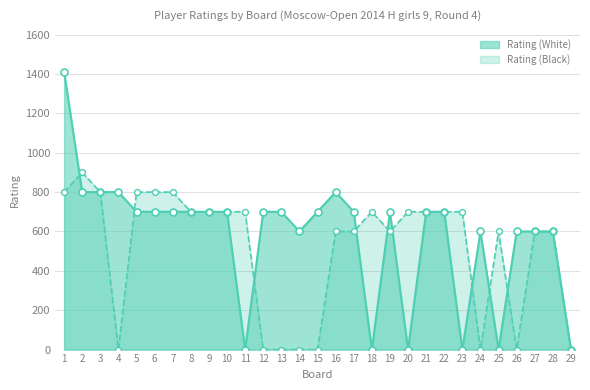

Which series reaches the minimum Y coordinate?

Rating (White)